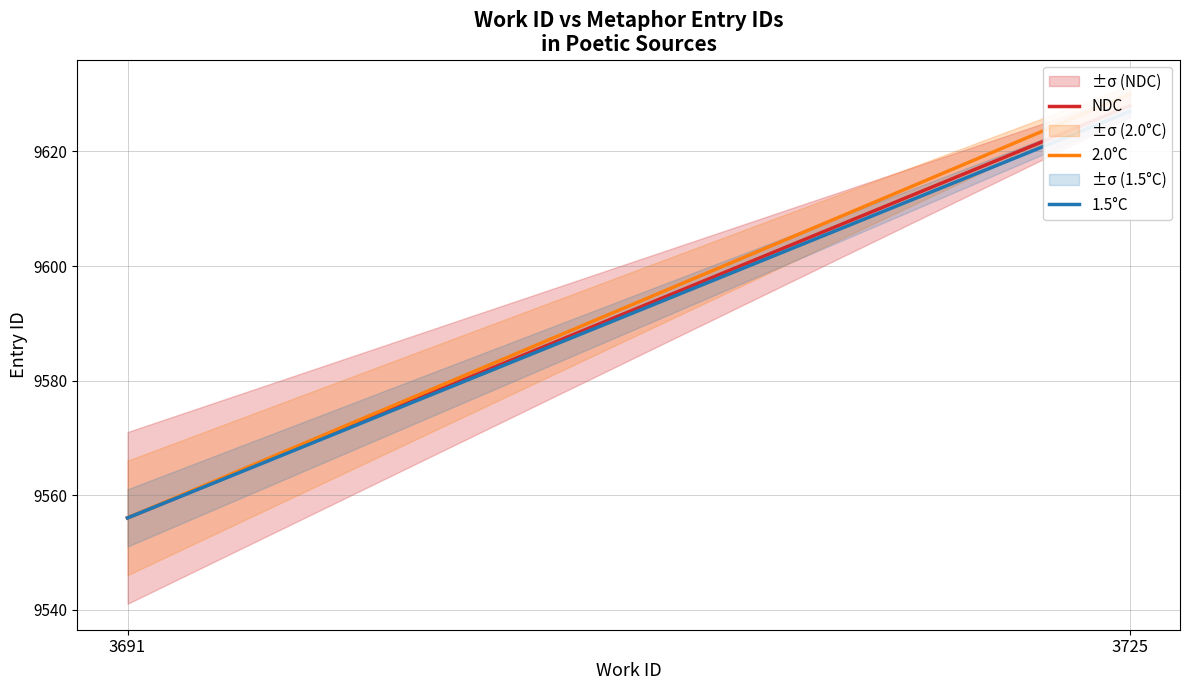

Does the chart have visible grid lines?

Yes